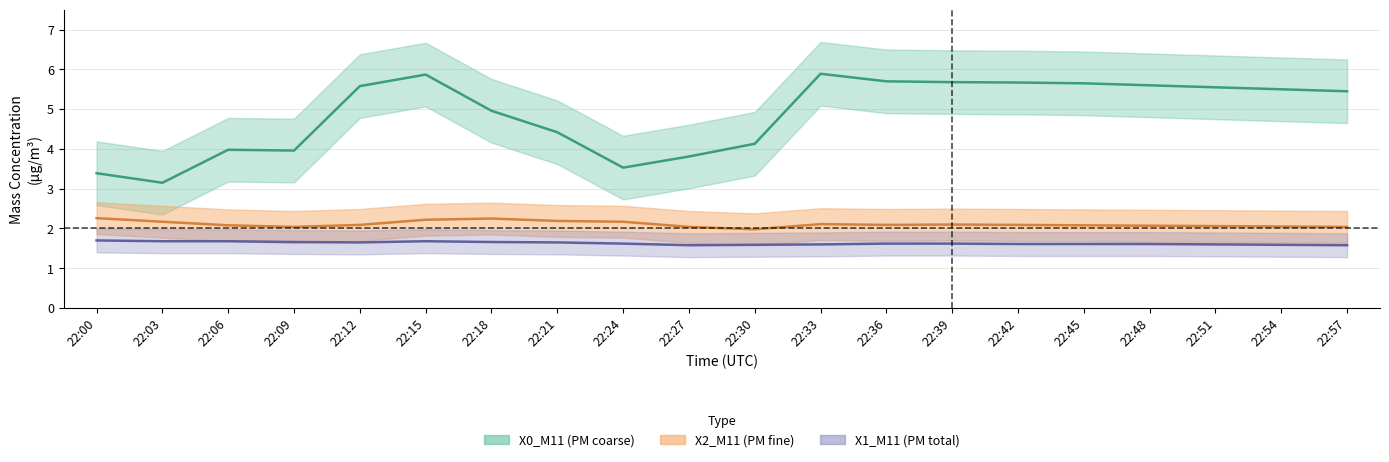

Count the number of categories in the chart.

20